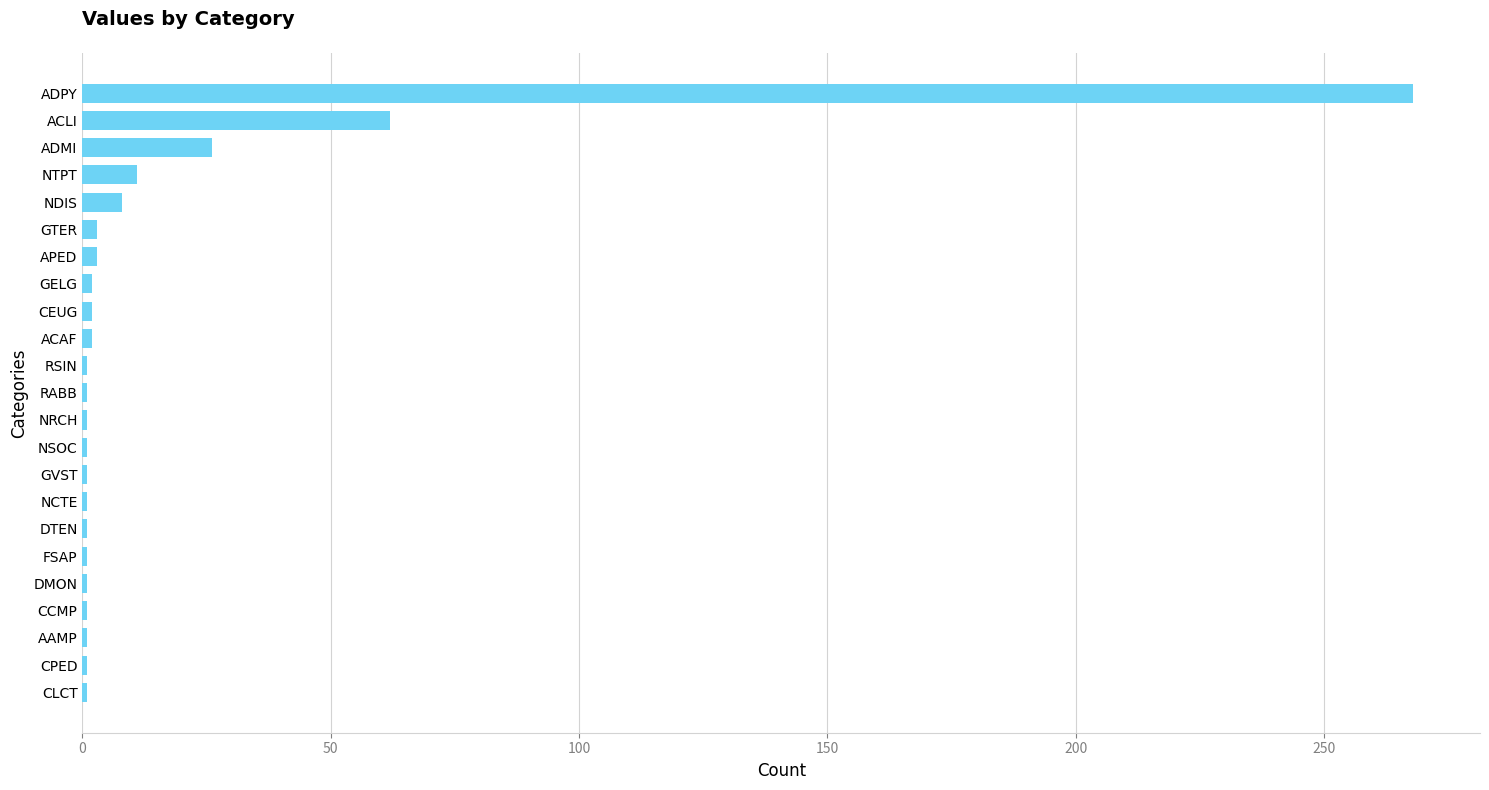

At which category does the chart reach its peak across all series?

ADPY